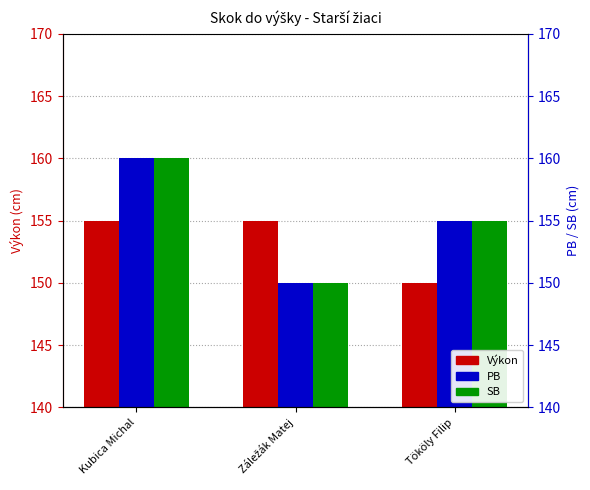

What position from the right is Tököly Filip?

1